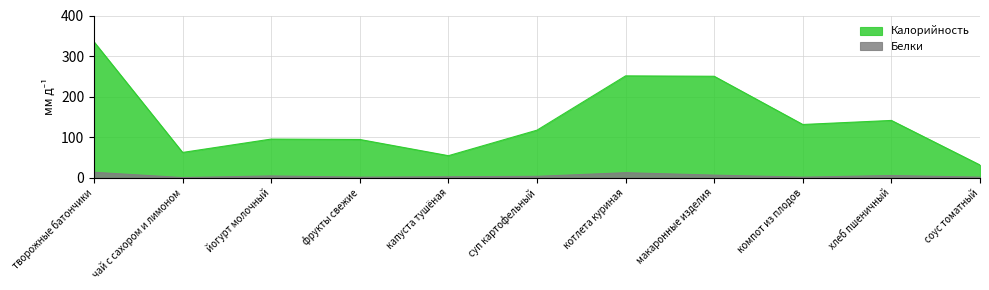

Where does the Калорийность series first go above 117?

творожные батончики